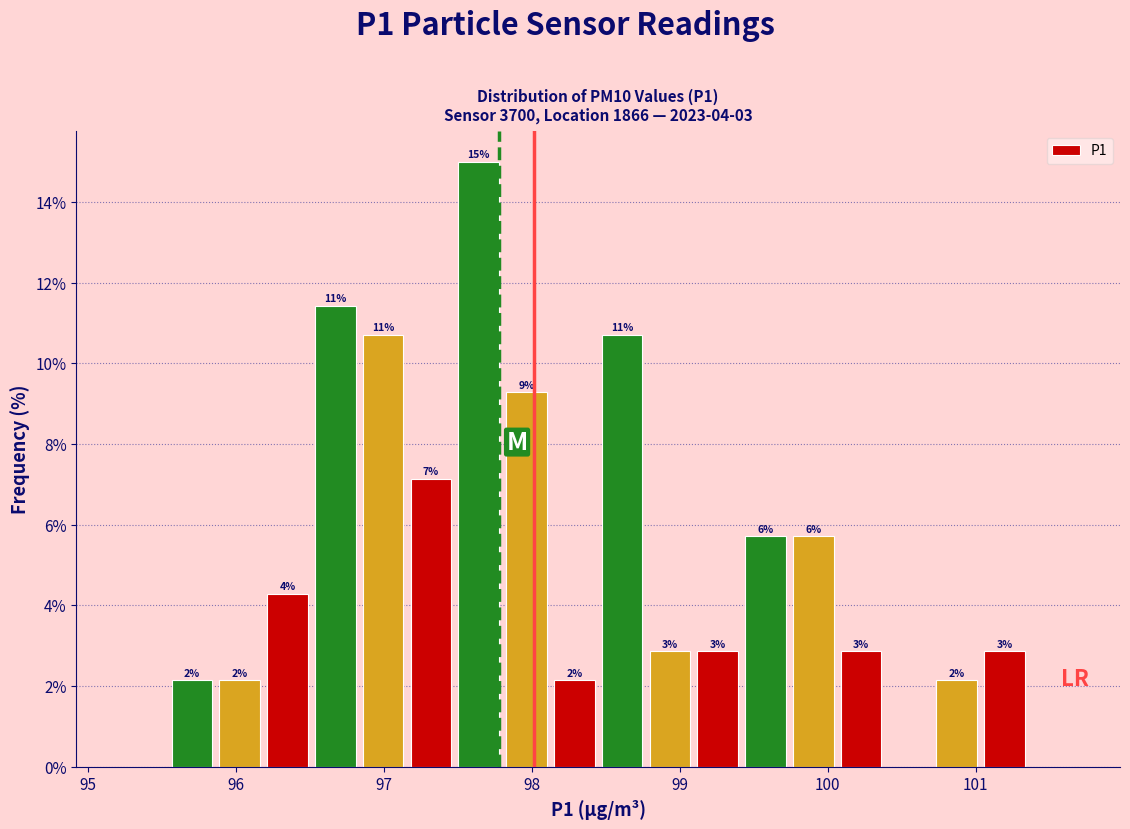

Around what value on the x-axis is the tallest bar? Give the approximate position of its centre, as read against the axis.

97.6